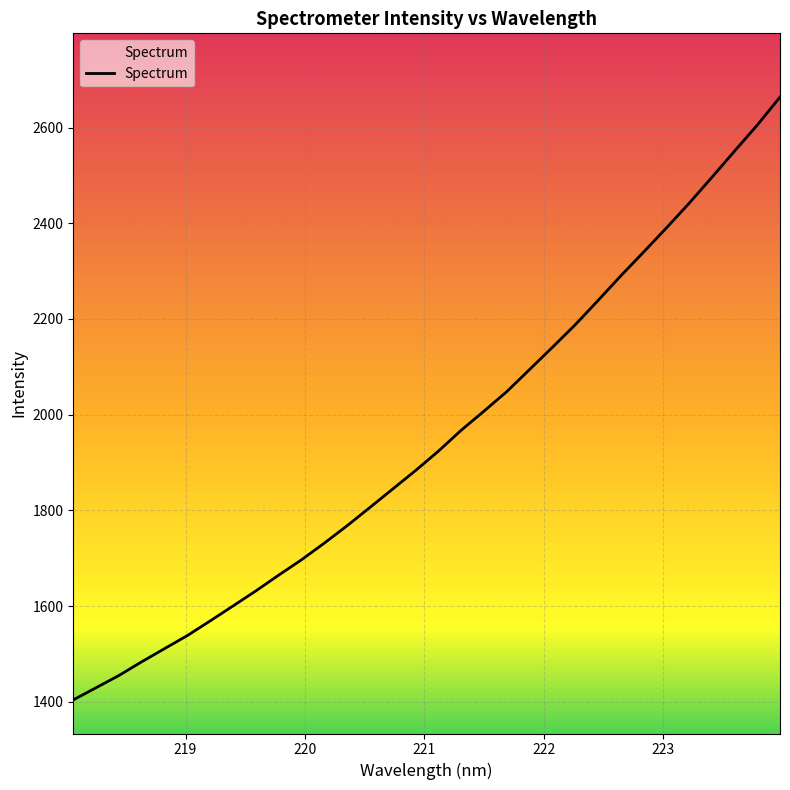

What is the smallest value displayed?

1403.9